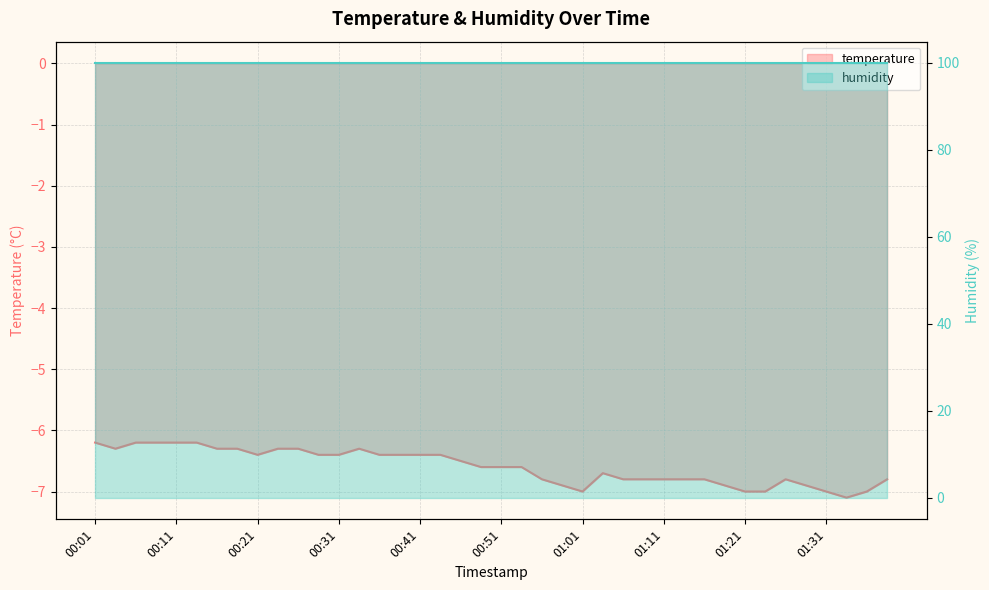

How many interior local peaks (higher than both neighbors) does the data have?

3